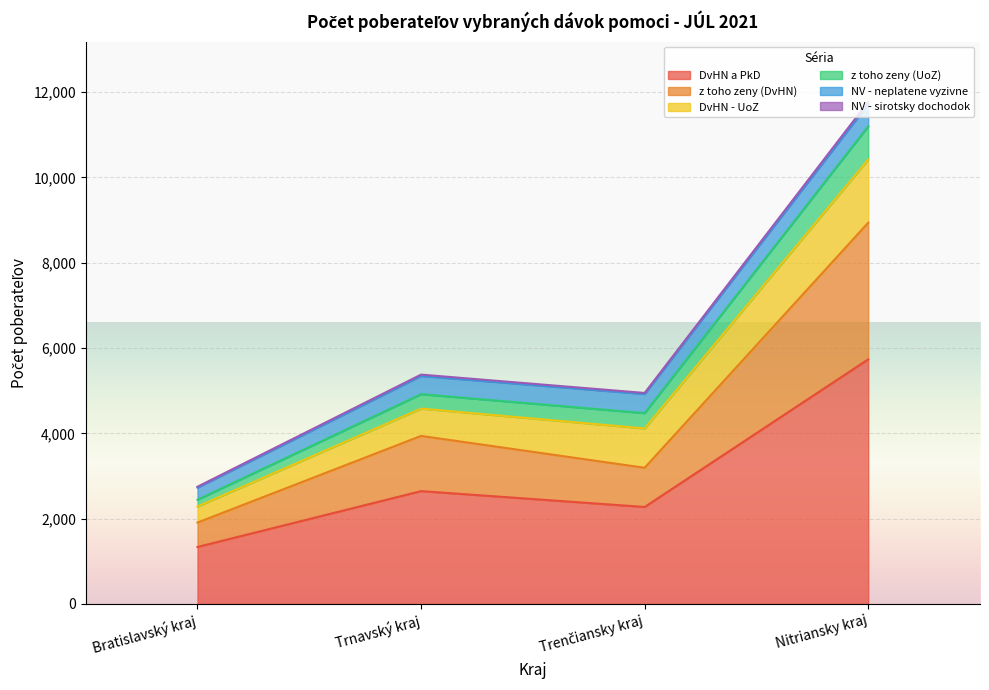

Which category has the highest value across all series?

Nitriansky kraj